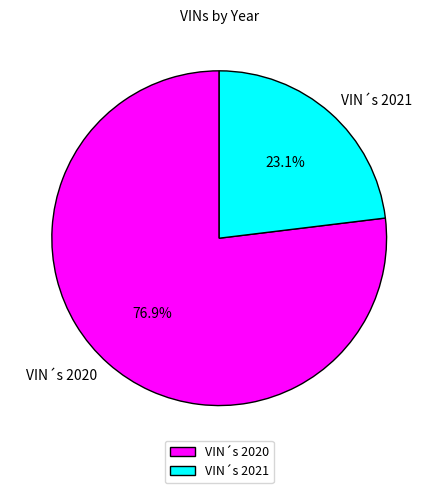

To the nearest percent, what is the combined percentage of VIN´s 2020 and VIN´s 2021?

100%